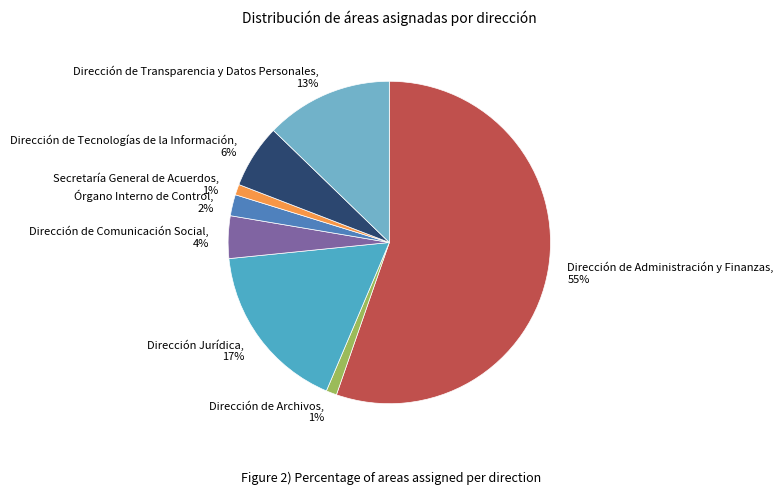

To the nearest percent, what portion does Órgano Interno de Control represent?

2%